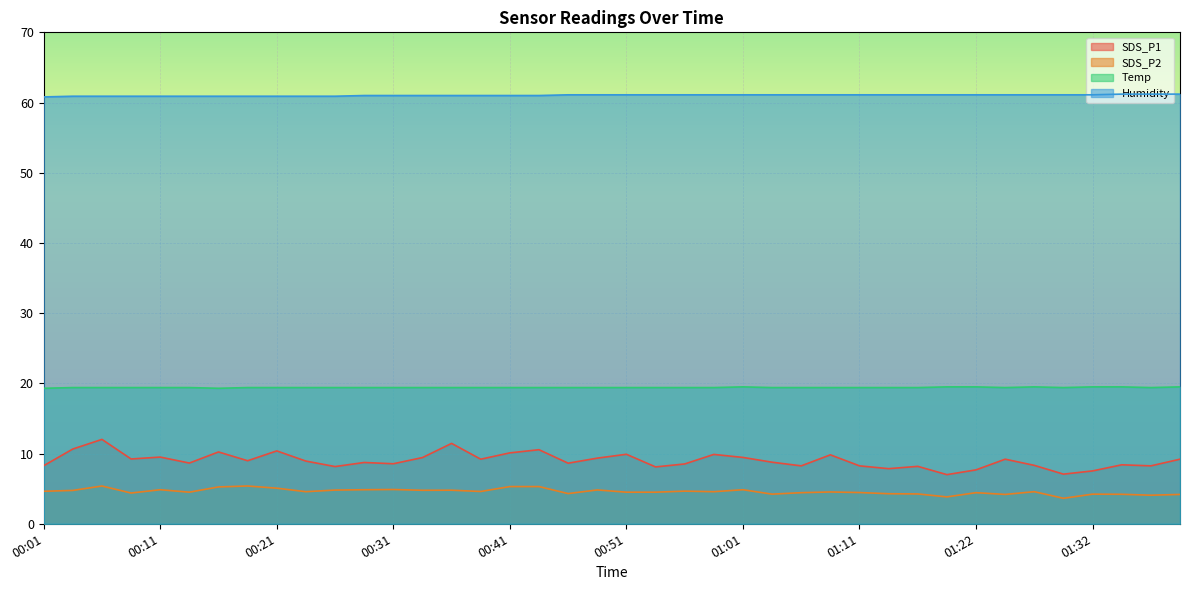

How many distinct data groups are displayed?

4